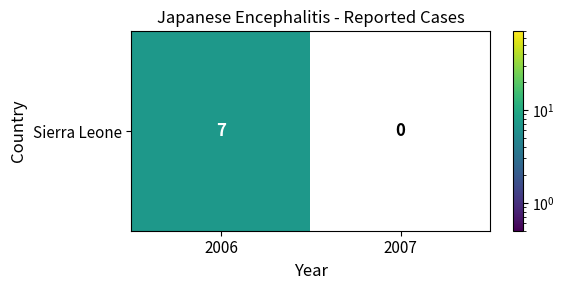

List the labels in order of value, largest first.

2006, 2007